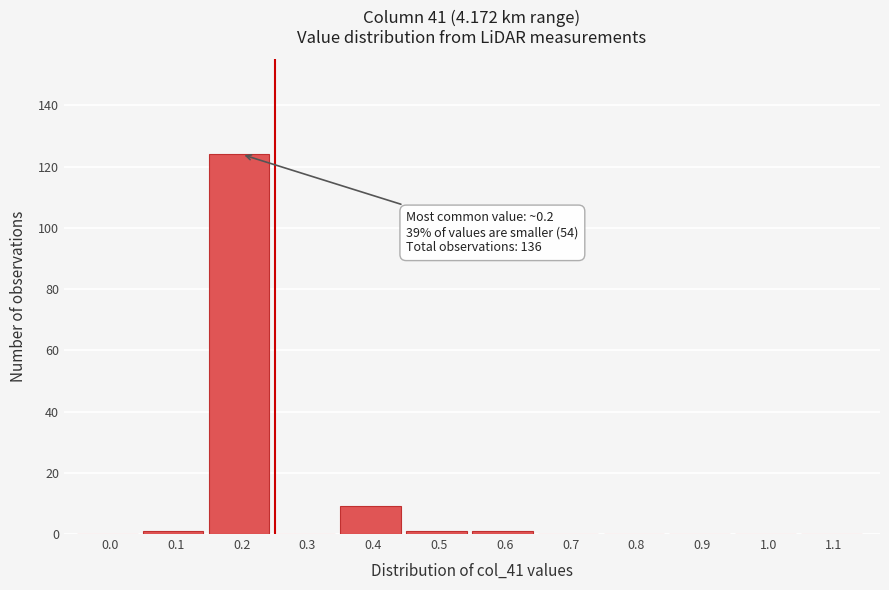

Reading left to right, what are all the values shown in this chart?

0.0=0	0.1=1	0.2=124	0.3=0	0.4=9	0.5=1	0.6=1	0.7=0	0.8=0	0.9=0	1.0=0	1.1=0